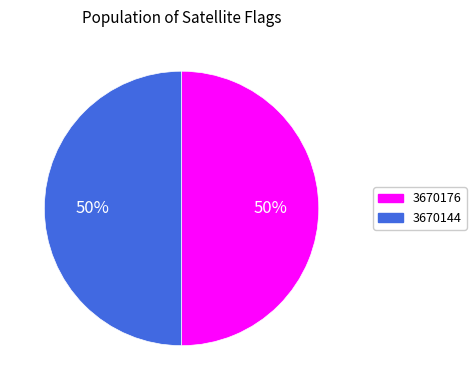

To the nearest percent, what is the combined percentage of 3670176 and 3670144?

100%